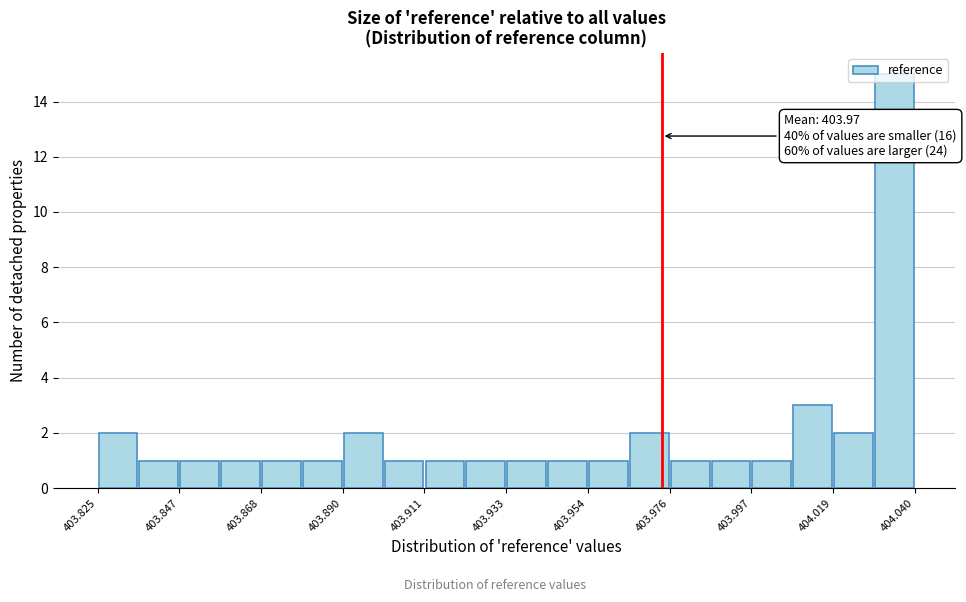

Read against the x-axis, roughly where is the centre of the tallest bar?

404.035